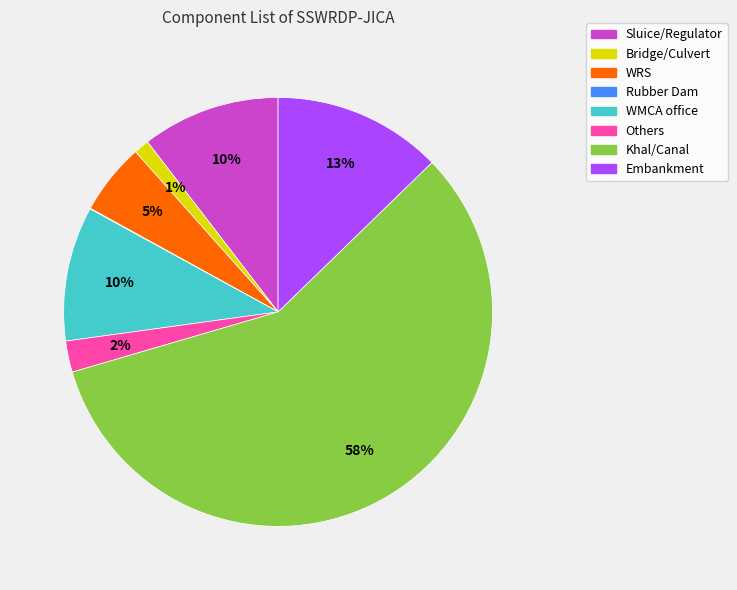

What percentage is the WMCA office slice, to the nearest percent?

10%